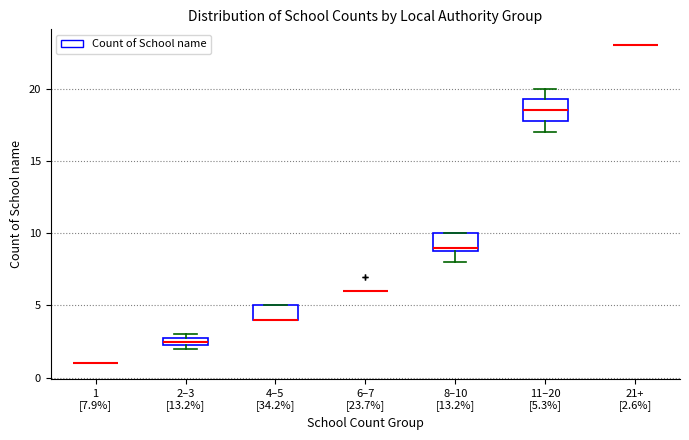

Where does the lower whisker of the box for 8–10 [13.2%] end on the y-axis? The values are not printed on the chart, so give them approximately, as read against the axis.

8.0